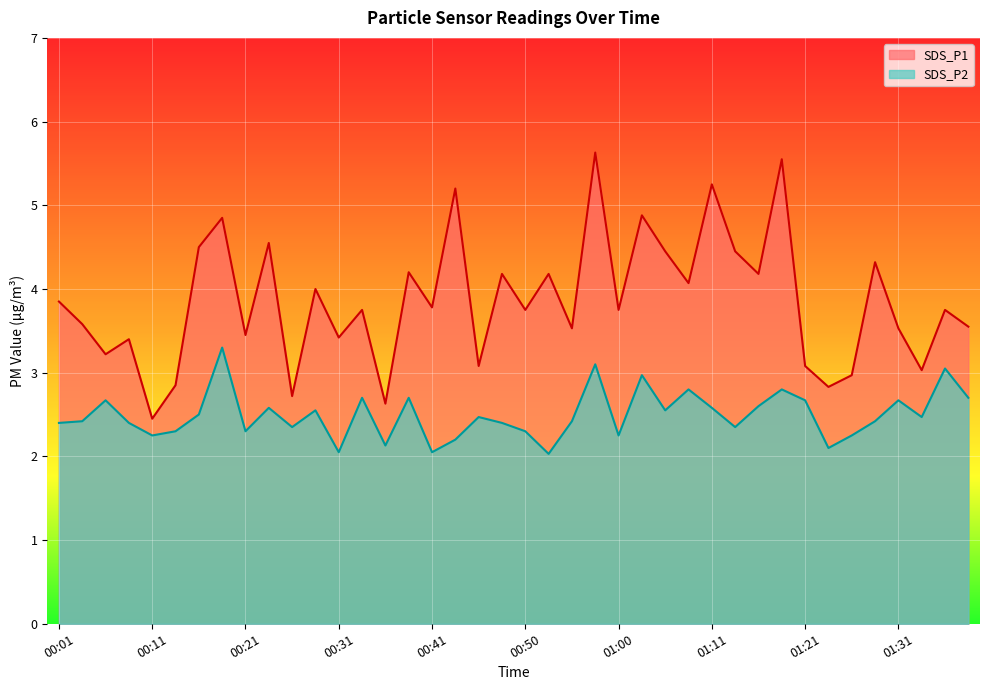

True or false: SDS_P2 and SDS_P1 cross at least once.

False